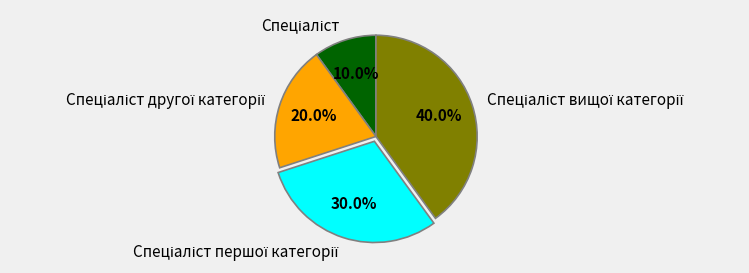

Is there a majority slice in this chart?

No